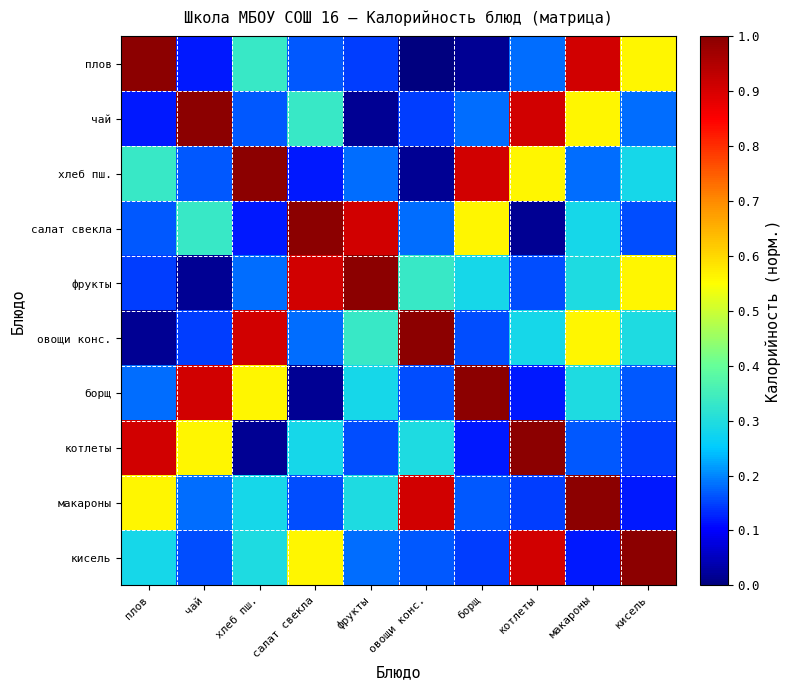

Reading left to right, transcribe all the data shown in this chart.

плов: плов=1.0	чай=0.1	хлеб пш.=0.3	салат свекла=0.2	фрукты=0.1	овощи конс.=0.0	борщ=0.0	котлеты=0.2	макароны=0.9	кисель=0.6
чай: плов=0.1	чай=1.0	хлеб пш.=0.2	салат свекла=0.3	фрукты=0.0	овощи конс.=0.1	борщ=0.2	котлеты=0.9	макароны=0.6	кисель=0.2
хлеб пш.: плов=0.3	чай=0.2	хлеб пш.=1.0	салат свекла=0.1	фрукты=0.2	овощи конс.=0.0	борщ=0.9	котлеты=0.6	макароны=0.2	кисель=0.3
салат свекла: плов=0.2	чай=0.3	хлеб пш.=0.1	салат свекла=1.0	фрукты=0.9	овощи конс.=0.2	борщ=0.6	котлеты=0.0	макароны=0.3	кисель=0.2
фрукты: плов=0.1	чай=0.0	хлеб пш.=0.2	салат свекла=0.9	фрукты=1.0	овощи конс.=0.3	борщ=0.3	котлеты=0.2	макароны=0.3	кисель=0.6
овощи конс.: плов=0.0	чай=0.1	хлеб пш.=0.9	салат свекла=0.2	фрукты=0.3	овощи конс.=1.0	борщ=0.2	котлеты=0.3	макароны=0.6	кисель=0.3
борщ: плов=0.2	чай=0.9	хлеб пш.=0.6	салат свекла=0.0	фрукты=0.3	овощи конс.=0.2	борщ=1.0	котлеты=0.1	макароны=0.3	кисель=0.2
котлеты: плов=0.9	чай=0.6	хлеб пш.=0.0	салат свекла=0.3	фрукты=0.2	овощи конс.=0.3	борщ=0.1	котлеты=1.0	макароны=0.2	кисель=0.1
макароны: плов=0.6	чай=0.2	хлеб пш.=0.3	салат свекла=0.2	фрукты=0.3	овощи конс.=0.9	борщ=0.2	котлеты=0.1	макароны=1.0	кисель=0.1
кисель: плов=0.3	чай=0.2	хлеб пш.=0.3	салат свекла=0.6	фрукты=0.2	овощи конс.=0.2	борщ=0.1	котлеты=0.9	макароны=0.1	кисель=1.0